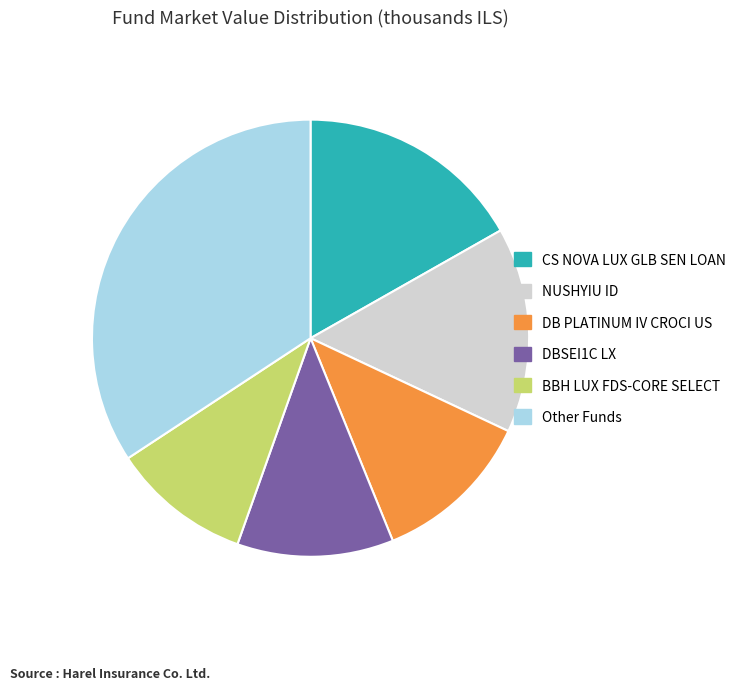

True or false: BBH LUX FDS-CORE SELECT accounts for 10% of the total.

True